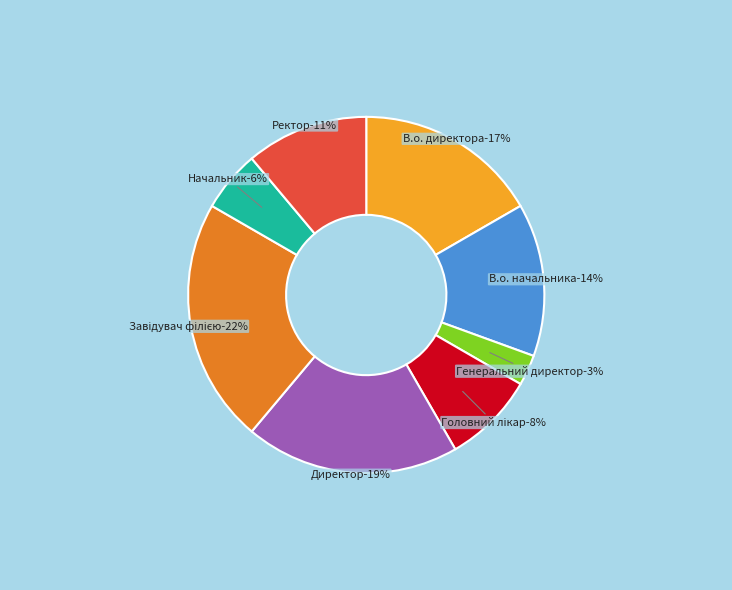

Which slice is the largest?

Завідувач філією